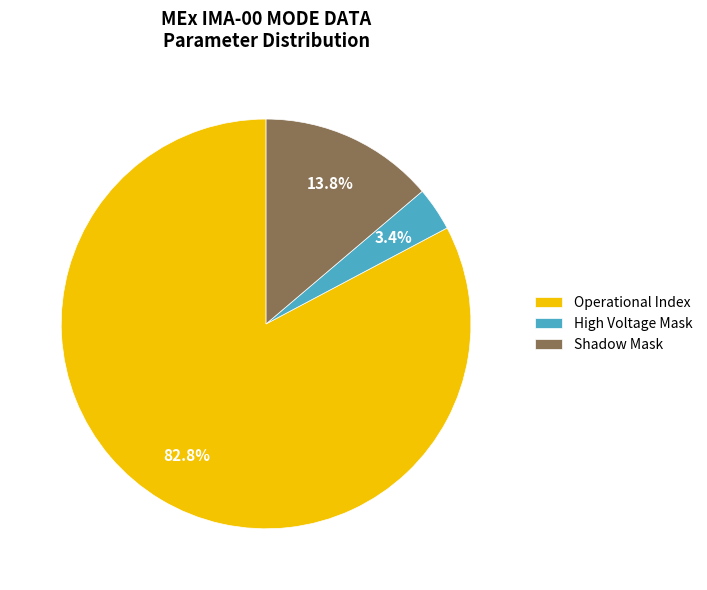

Rank the categories by value from highest to lowest.

Operational Index, Shadow Mask, High Voltage Mask